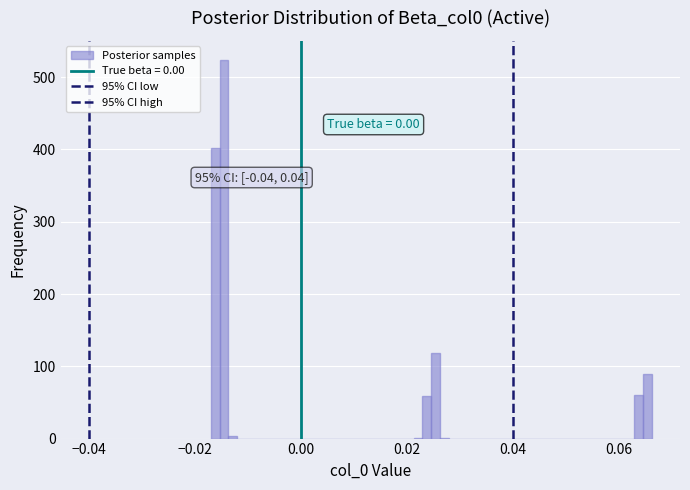

Read against the x-axis, roughly where is the centre of the tallest bar?

-0.014